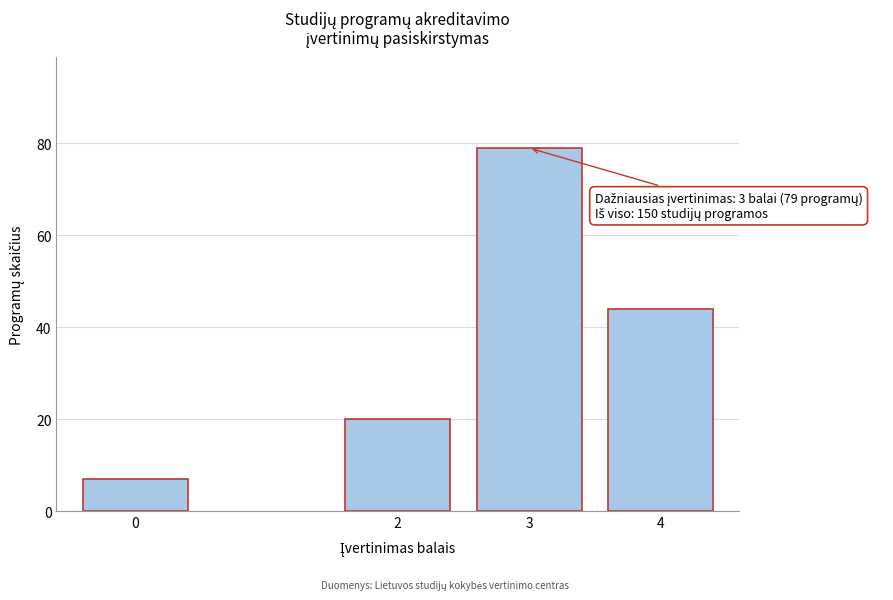

Reading left to right, extract all data points from this chart.

0=7	2=20	3=79	4=44